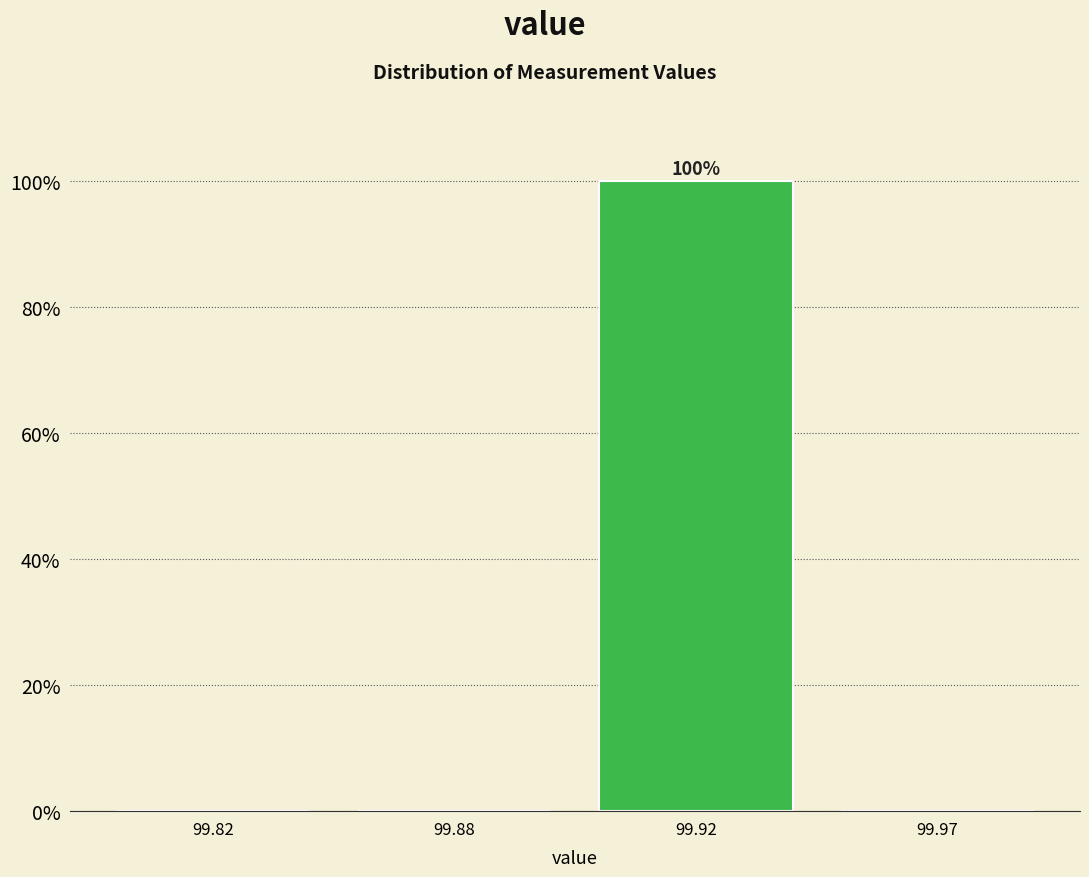

Reading right to left, list all the values displayed in this chart.

99.97=0	99.92=100	99.88=0	99.82=0